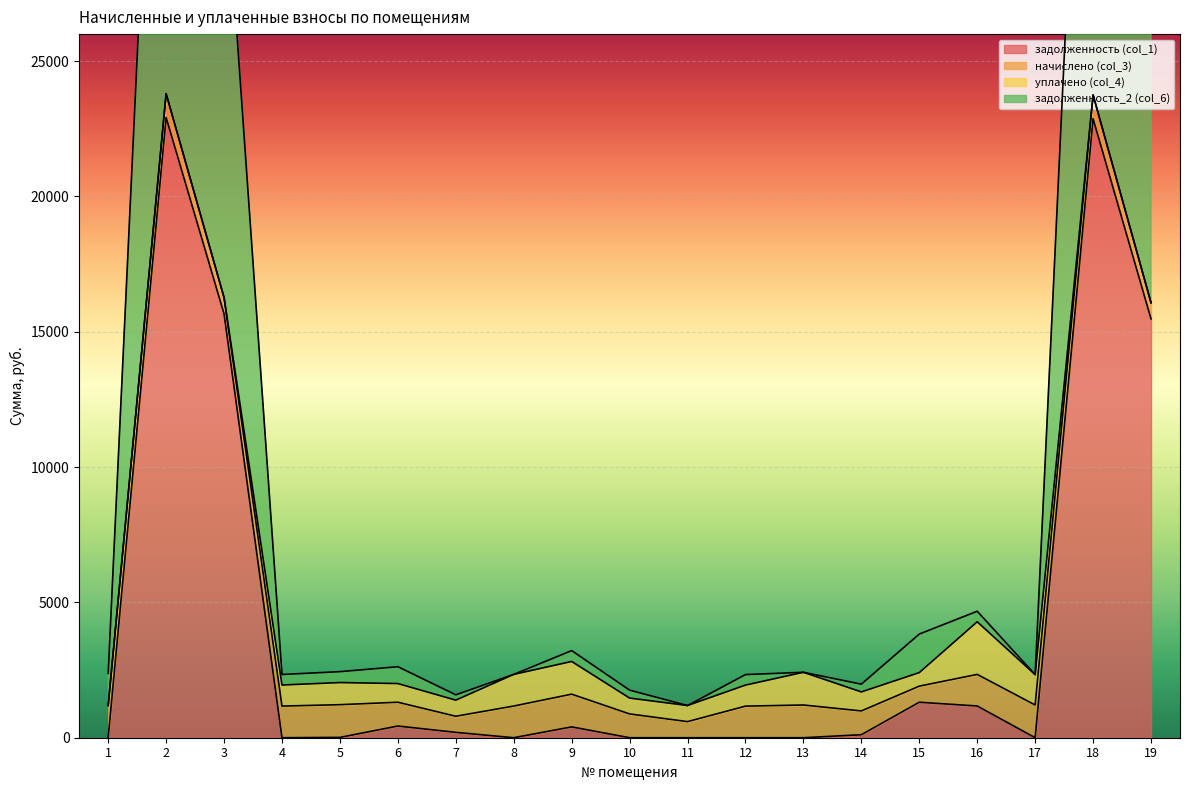

Rank the categories by задолженность (col_1) value from highest to lowest.

2, 18, 3, 19, 15, 16, 6, 9, 7, 14, 5, 1, 4, 8, 10, 11, 12, 13, 17